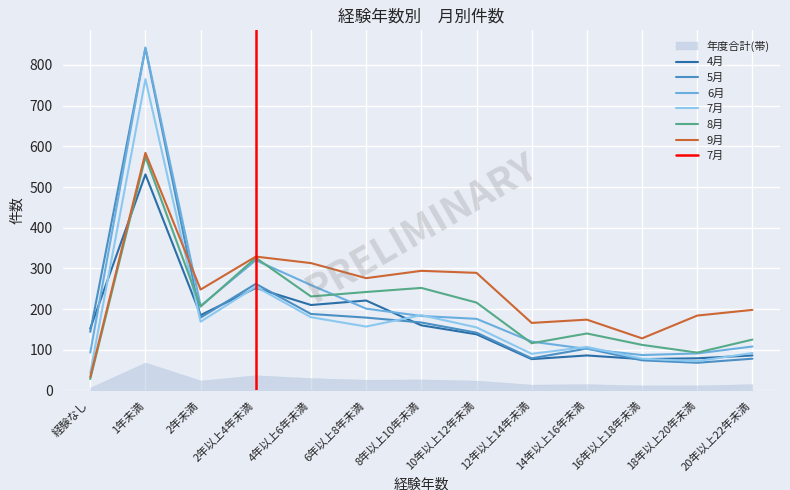

Is it true that 6月 equals 91 at 18年以上20年未満?

True